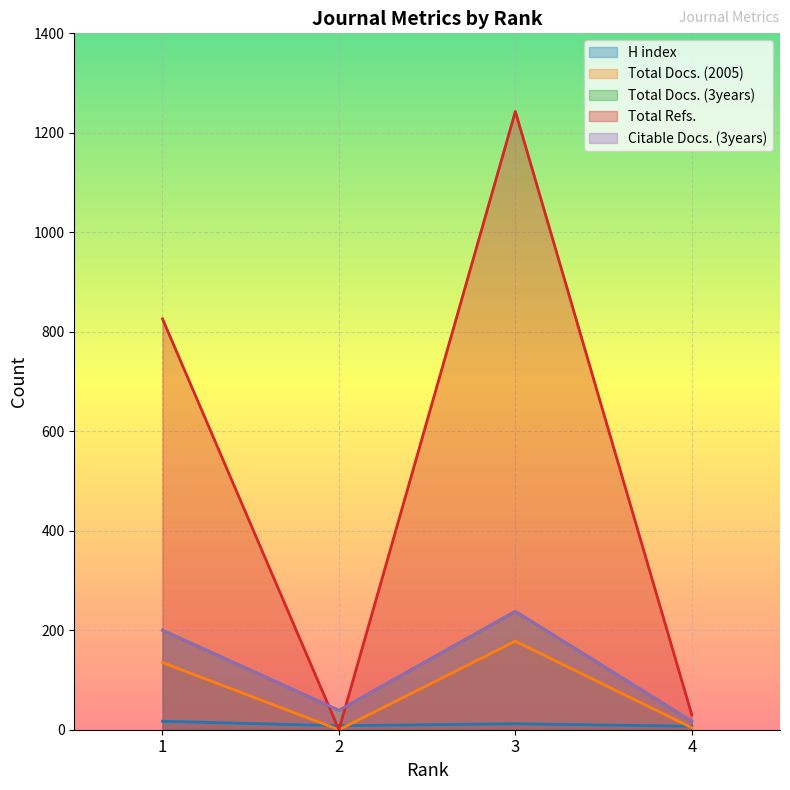

At which label does Total Docs. (2005) first exceed 135?

3